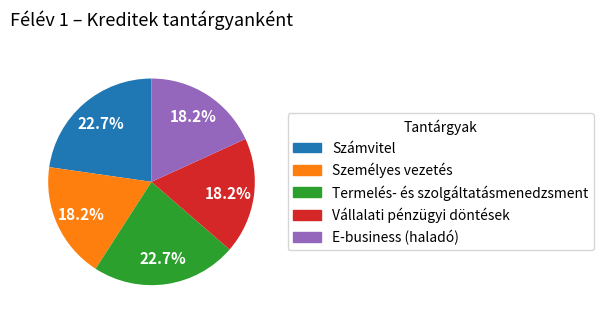

To the nearest percent, what is the difference between the E-business (haladó) and Termelés- és szolgáltatásmenedzsment slice percentages?

5%